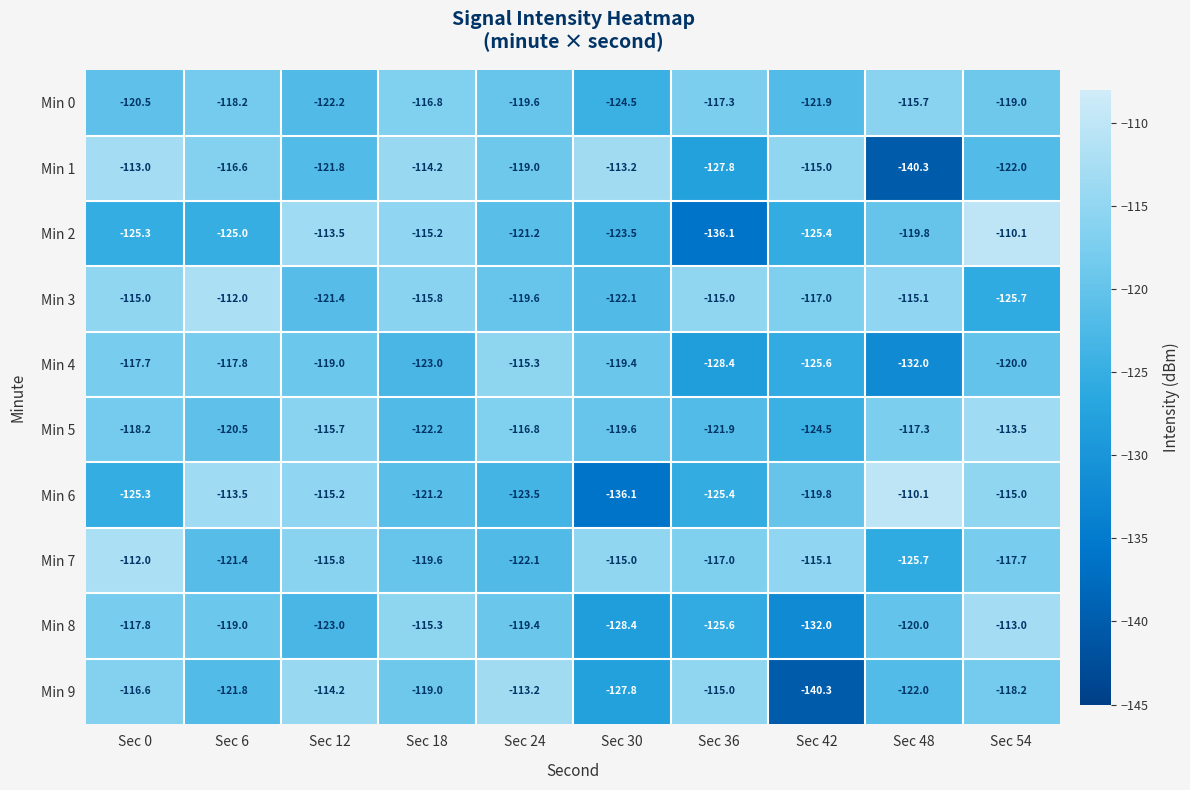

At which category is the sum across all series the highest?

Sec 54